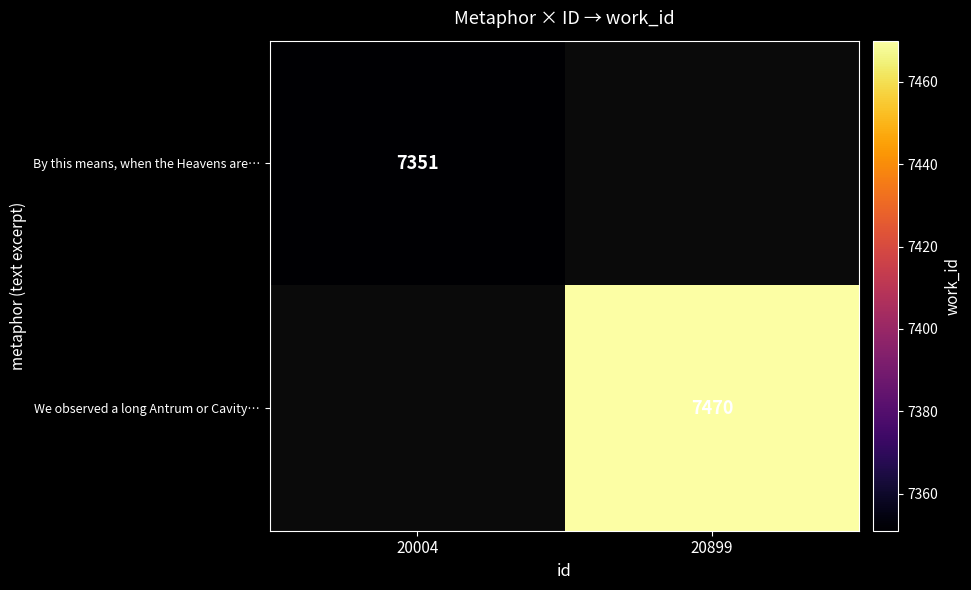

True or false: We observed a long Antrum or Cavity… has a value of 7470 at 20899.

True